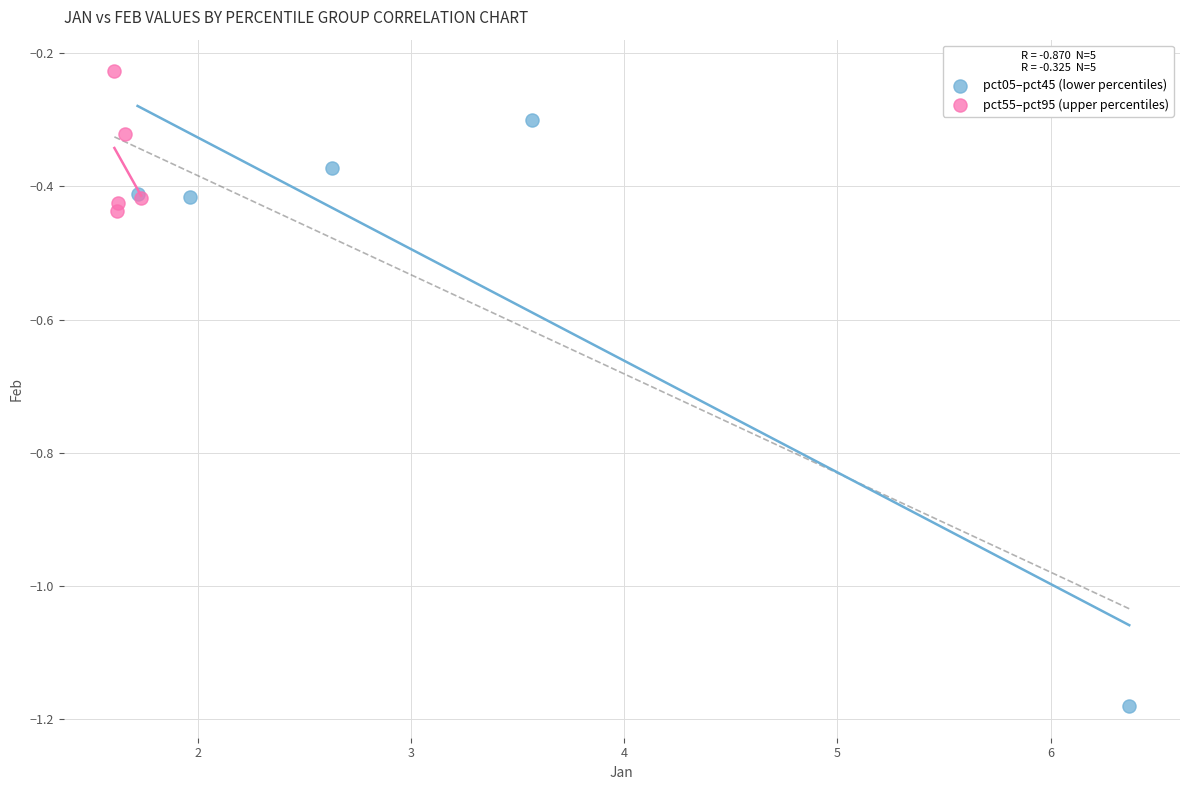

Which series has the widest spread of Y values?

pct05–pct45 (lower percentiles)